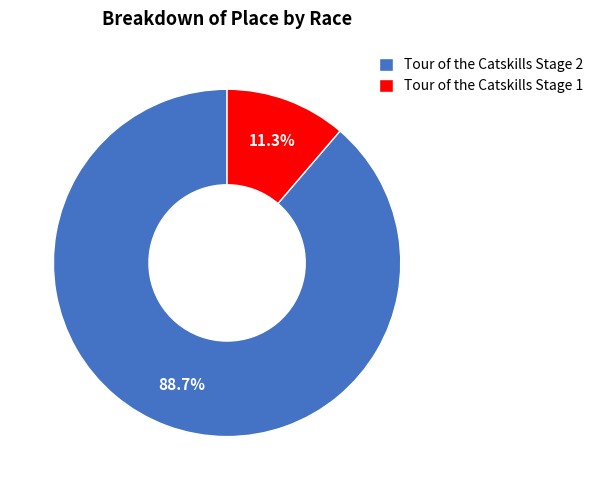

To the nearest percent, what is the combined percentage of Tour of the Catskills Stage 1 and Tour of the Catskills Stage 2?

100%